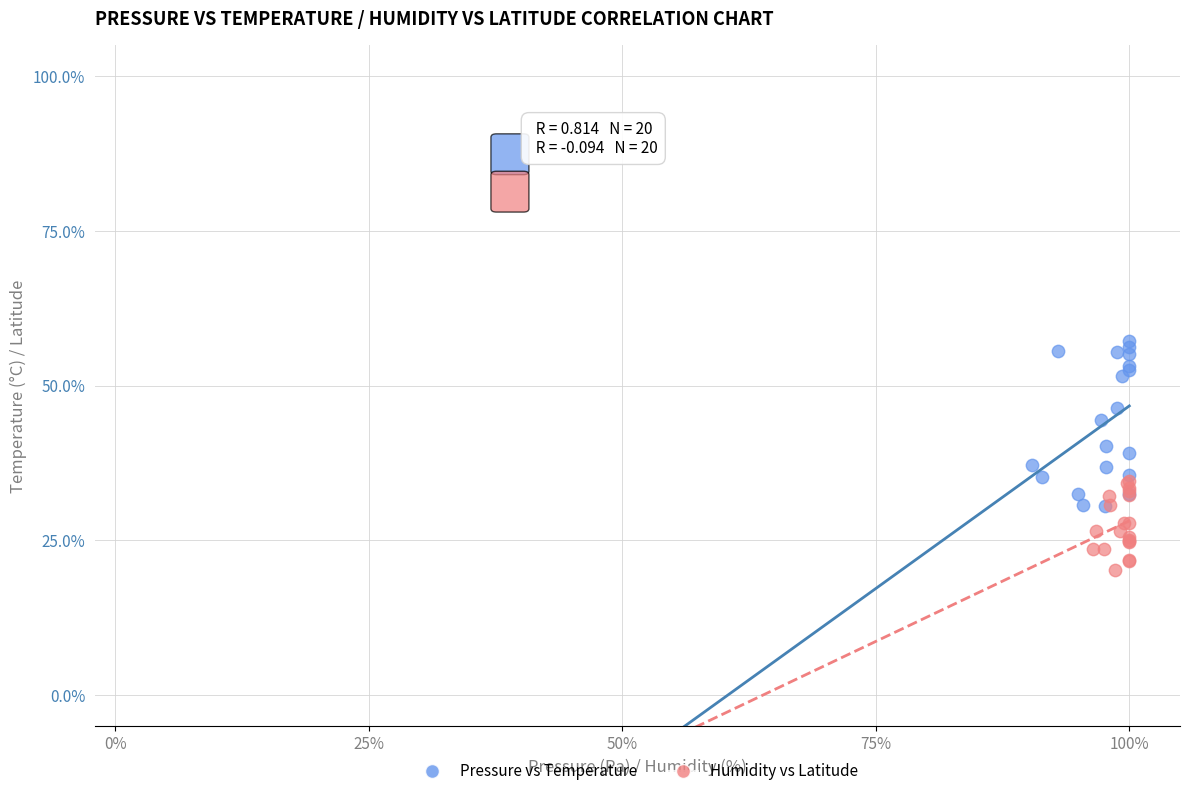

Which series has the widest spread of Y values?

Pressure vs Temperature